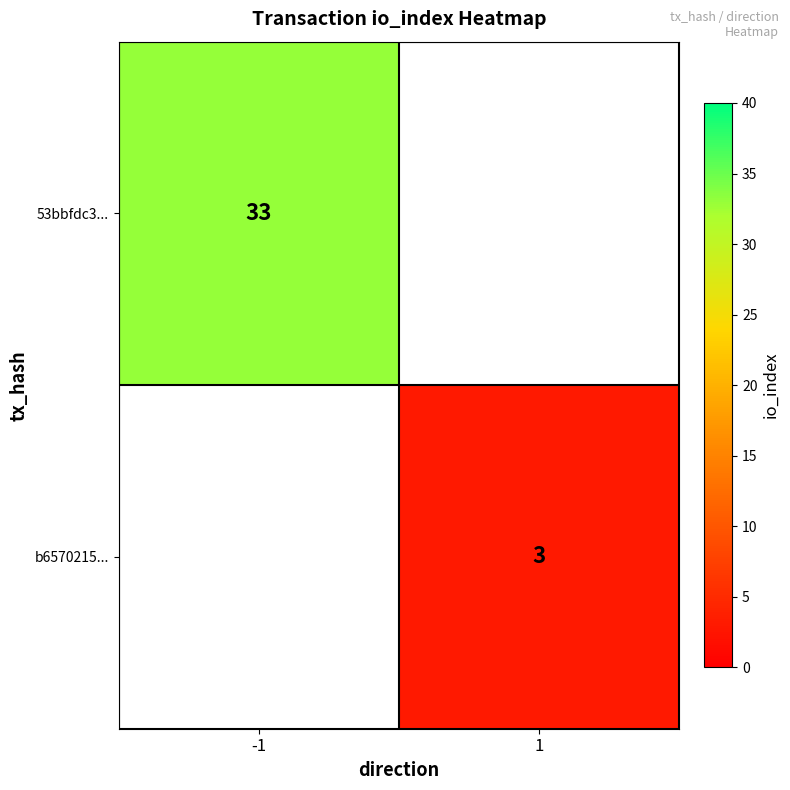

Is it true that 53bbfdc3... equals 12 at -1?

False